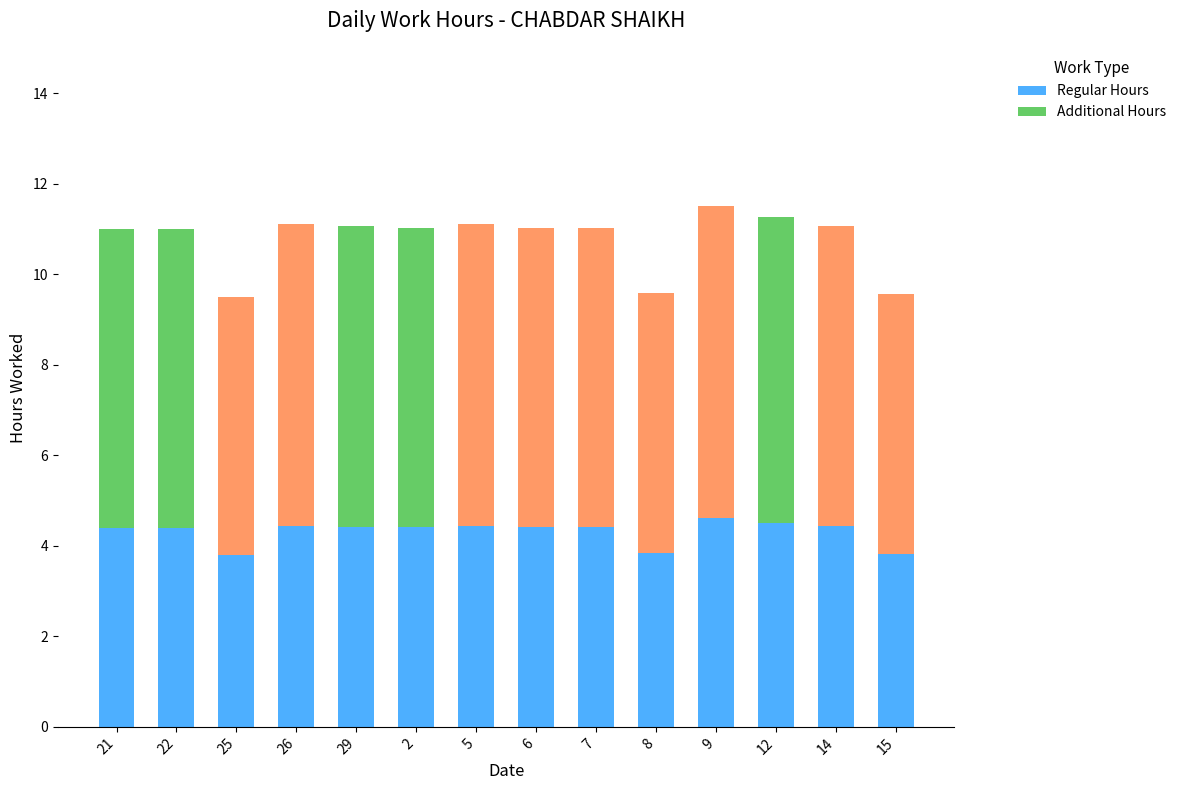

What is the total value across all series at 25?

9.5